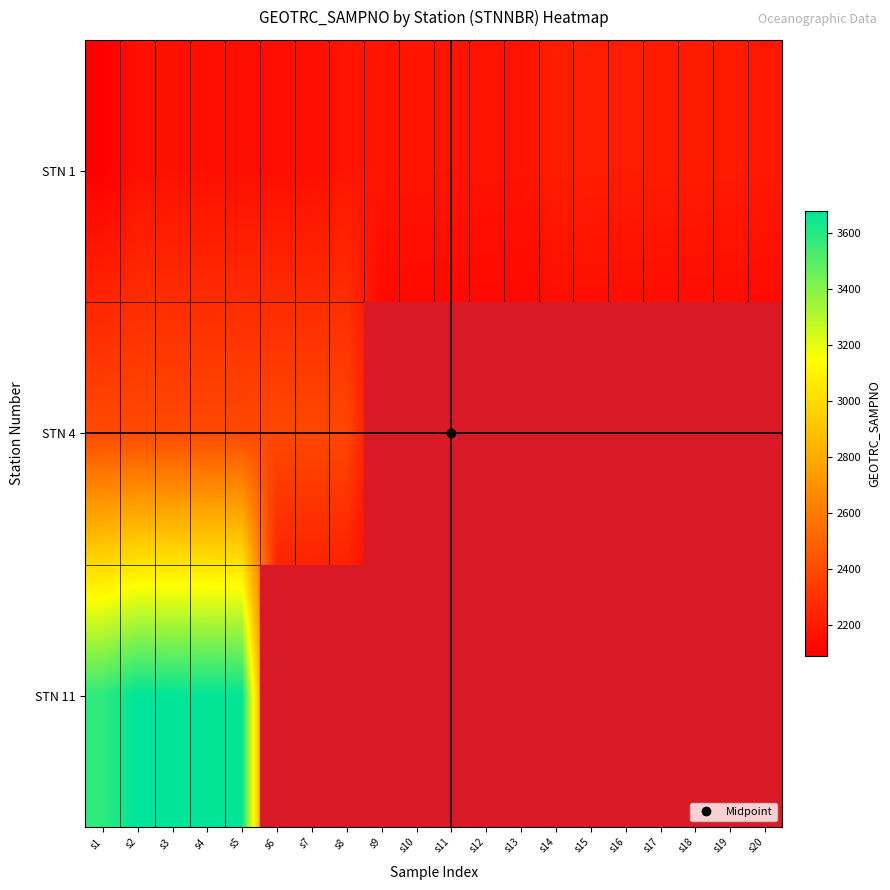

Which series has the largest total across all categories?

STN 11